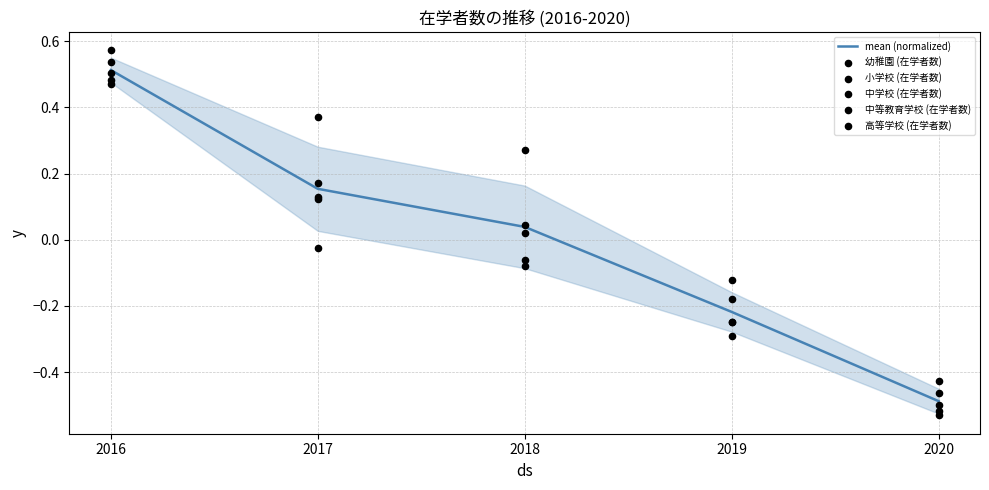

Which series has the largest total across all categories?

高等学校 (在学者数)